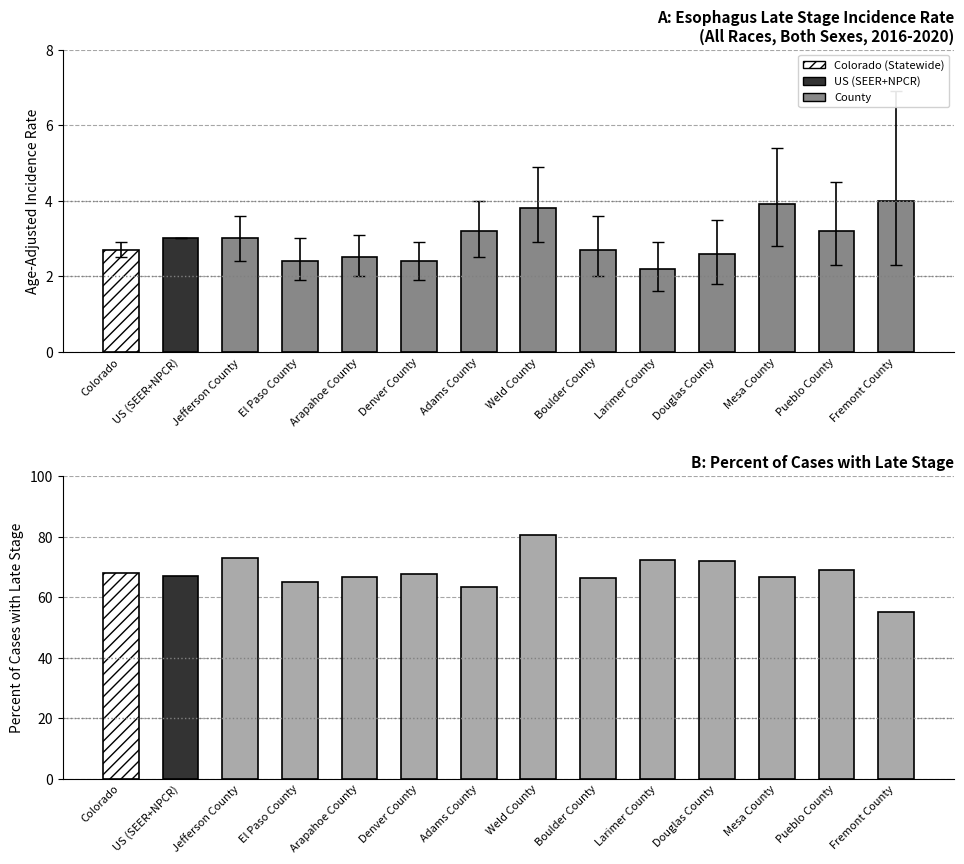

Which series has the largest total across all categories?

Percent of Cases with Late Stage